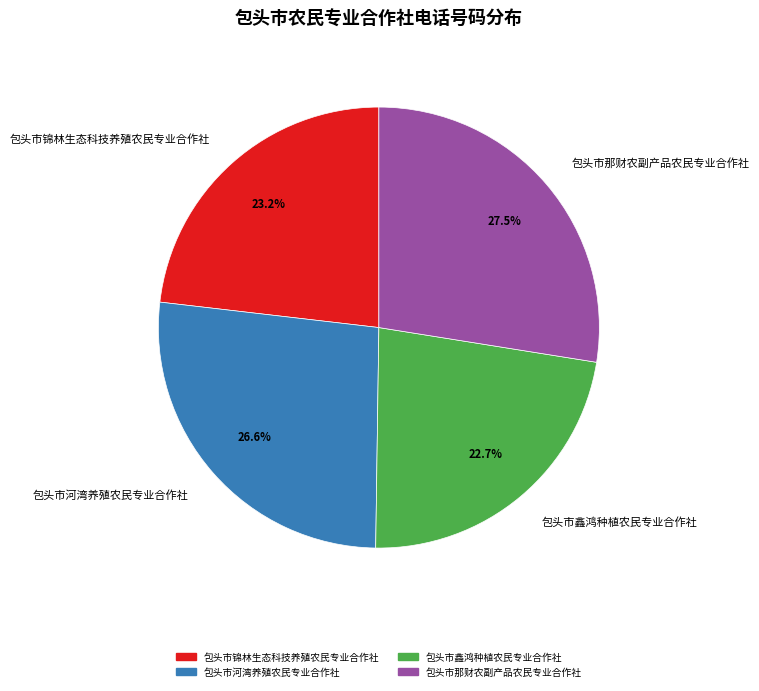

Which has a higher value, 包头市那财农副产品农民专业合作社 or 包头市河湾养殖农民专业合作社?

包头市那财农副产品农民专业合作社